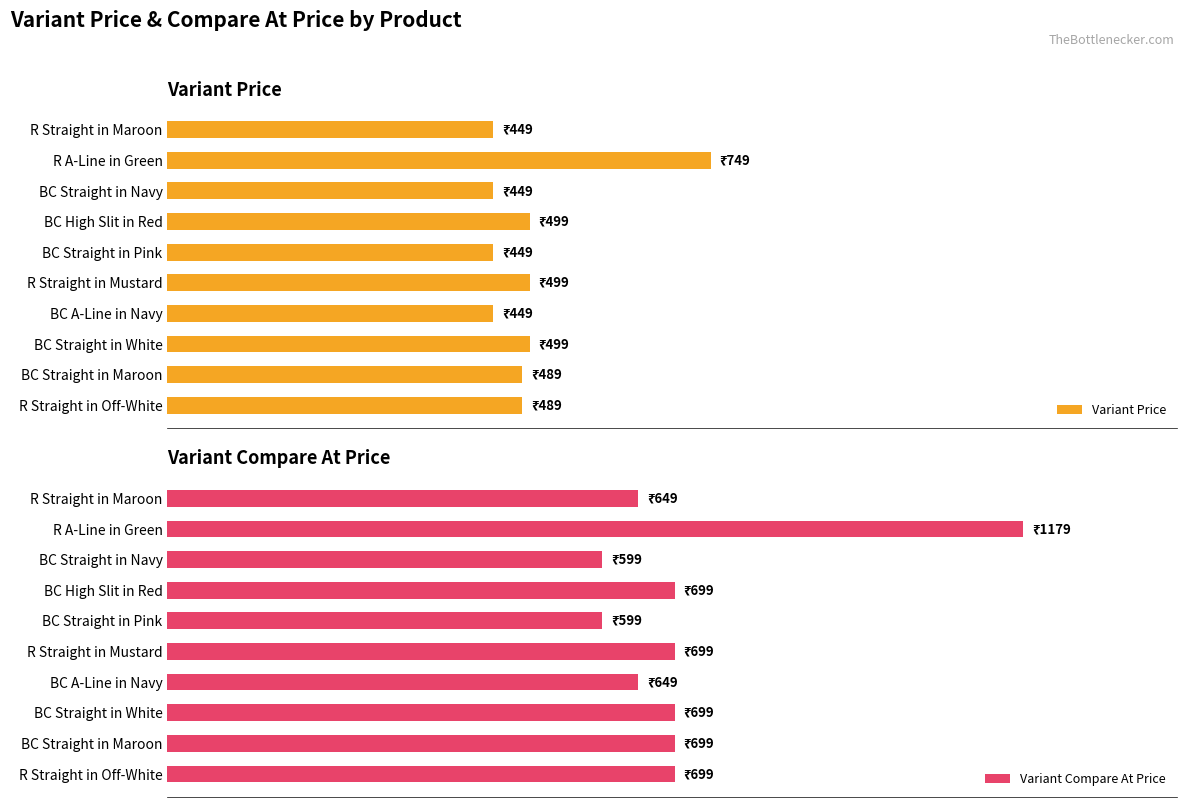

Reading left to right, what are all the values shown in this chart?

Variant Price: 449	749	449	499	449	499	449	499	489	489
Variant Compare At Price: 649	1179	599	699	599	699	649	699	699	699